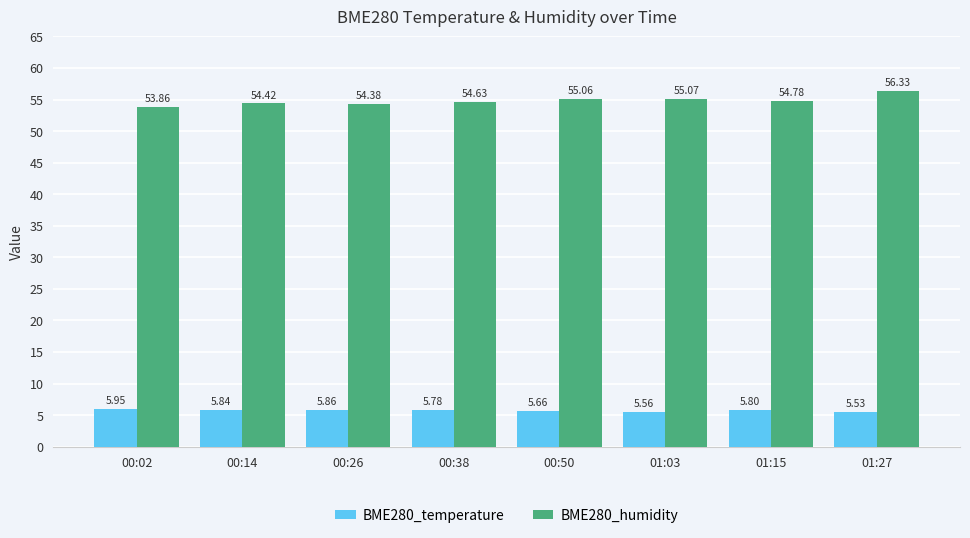

How many groups of bars are there?

8